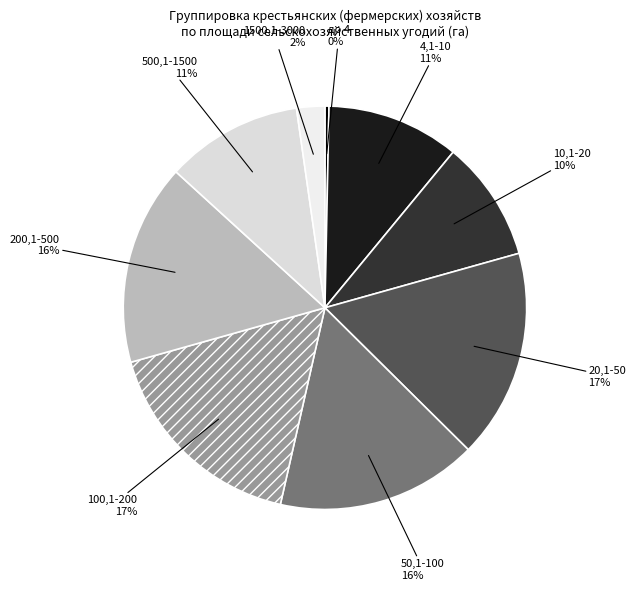

What is the ratio of the value at 50,1-100 to the value at 4,1-10?

1.5